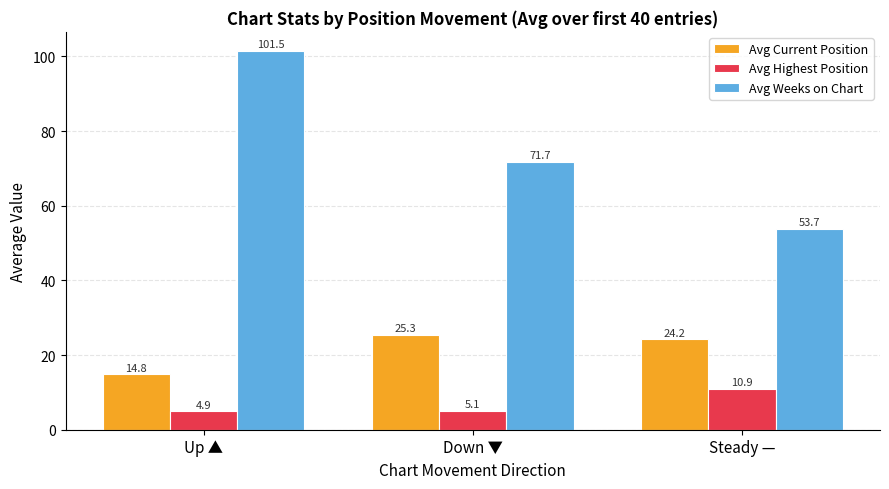

What position from the right is Up ▲?

3